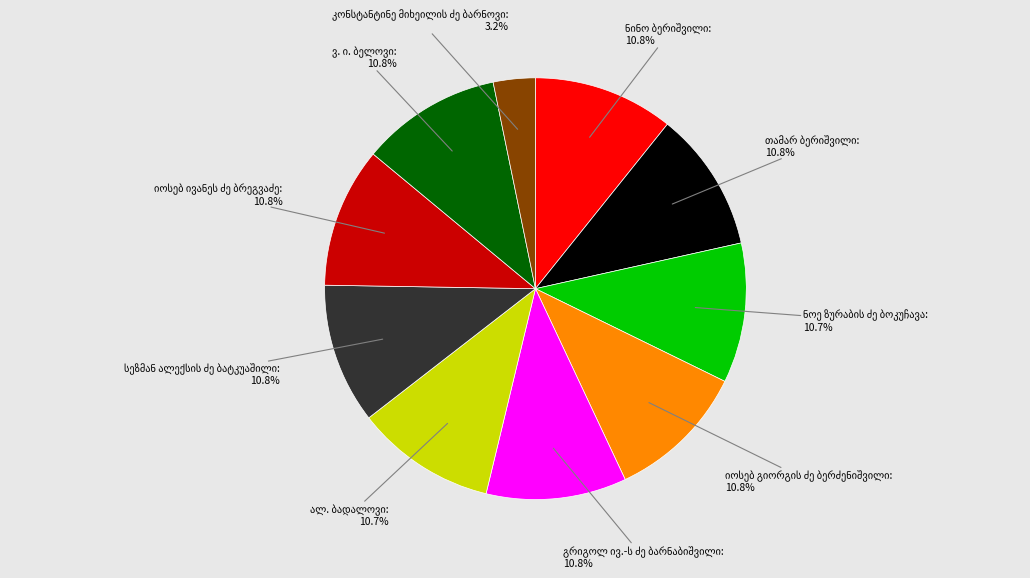

Is there a majority slice in this chart?

No